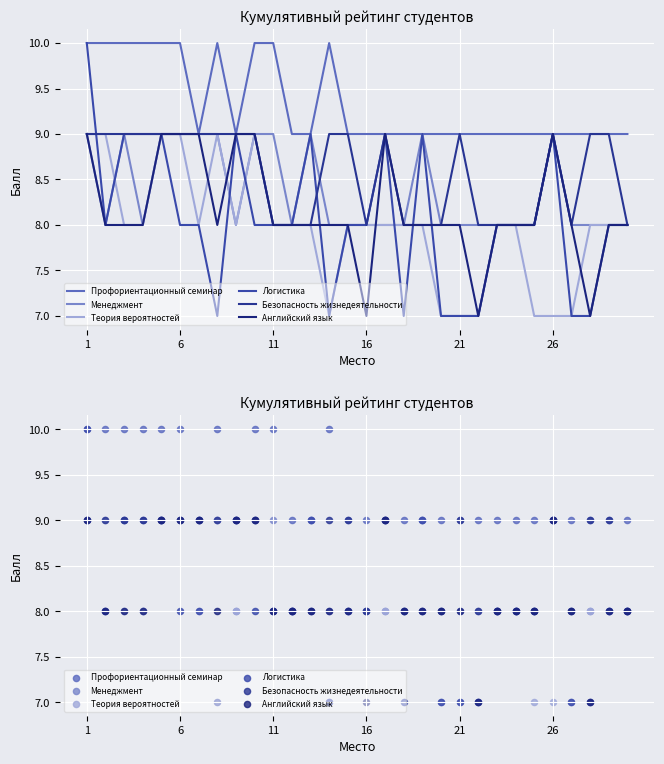

Which series contains the lowest Y value?

Теория вероятностей